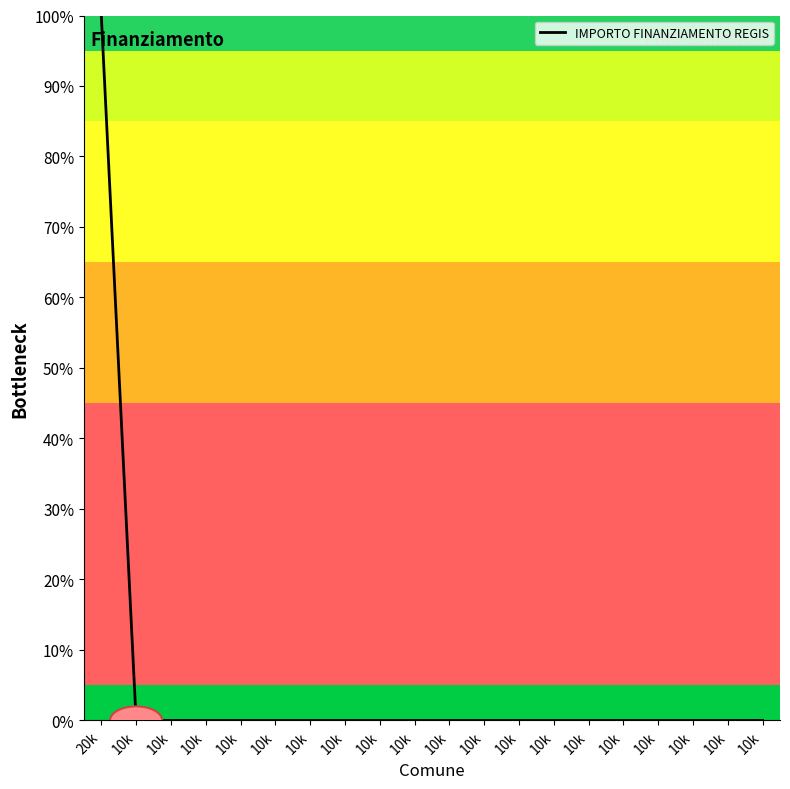

Reading left to right, list all the values displayed in this chart.

100	0	0	0	0	0	0	0	0	0	0	0	0	0	0	0	0	0	0	0